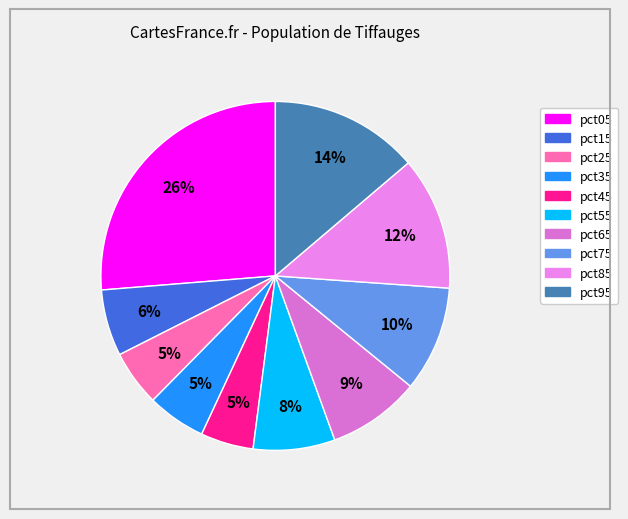

To the nearest percent, what portion does pct15 represent?

6%